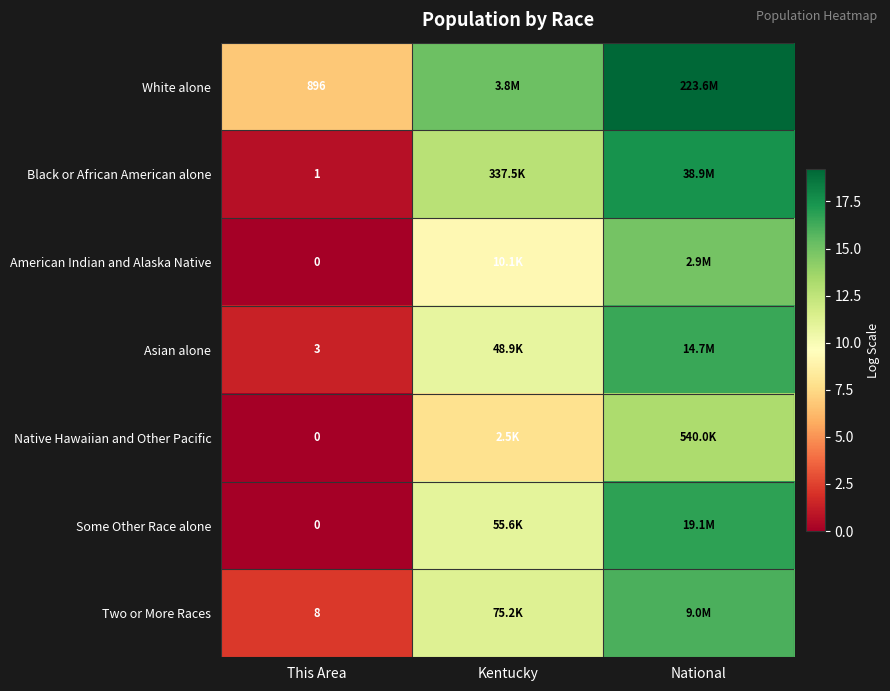

What is the difference between the Native Hawaiian and Other Pacific values at National and Kentucky?

5.4